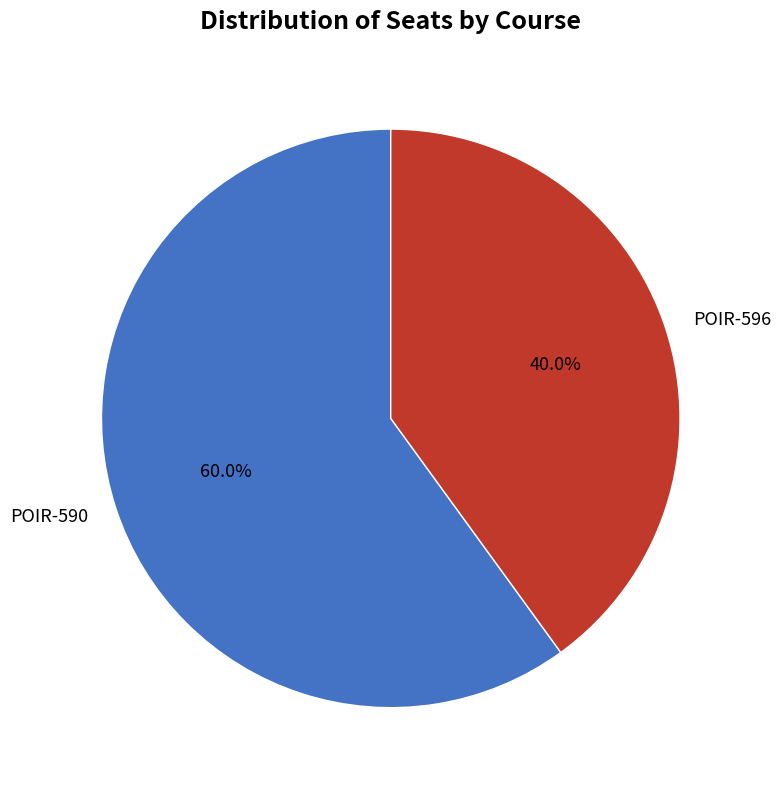

To the nearest percent, what portion does POIR-590 represent?

60%